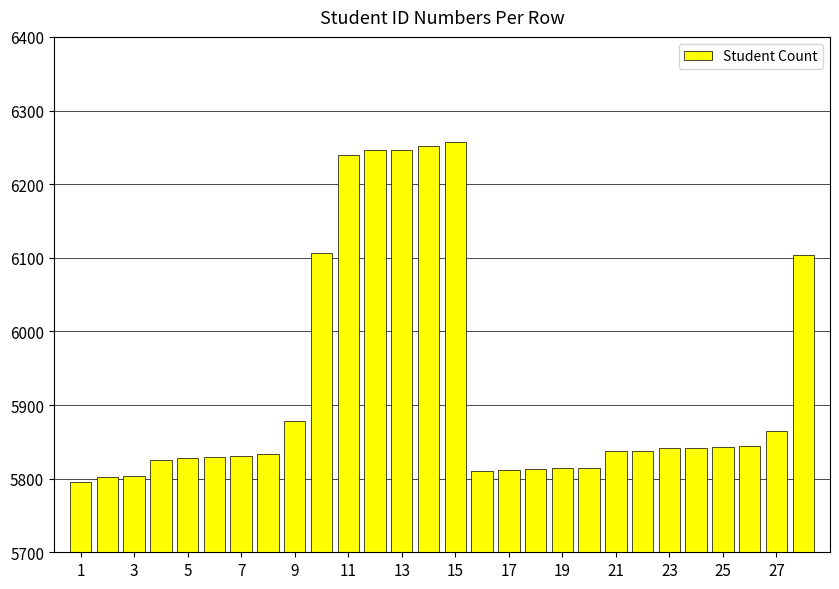

What is the greatest value displayed?

6257